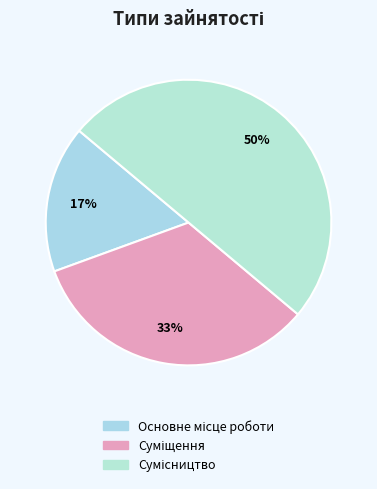

How many slices are in this pie chart?

3